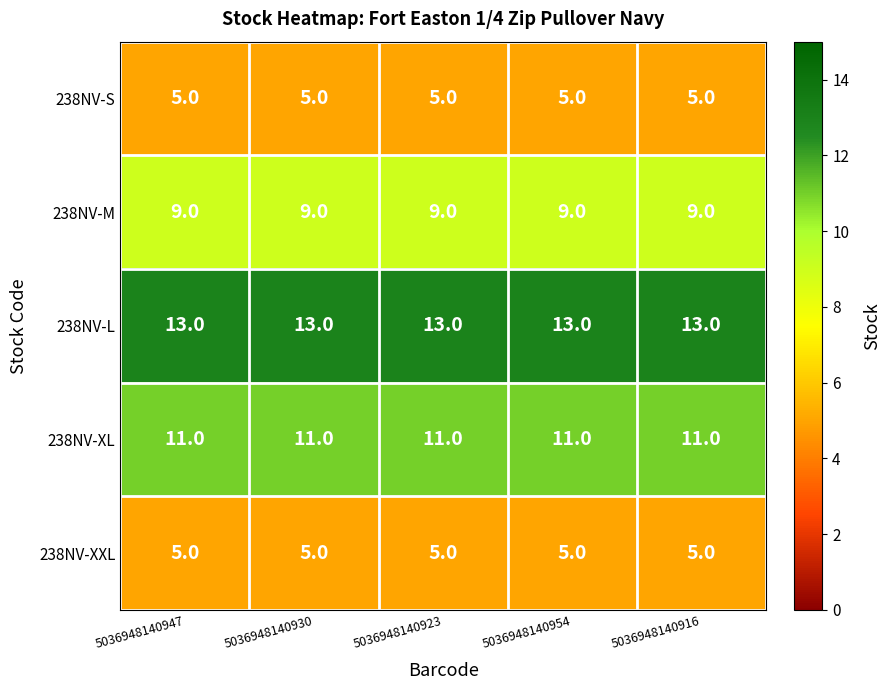

Is it true that 238NV-M equals 9 at 5036948140930?

True